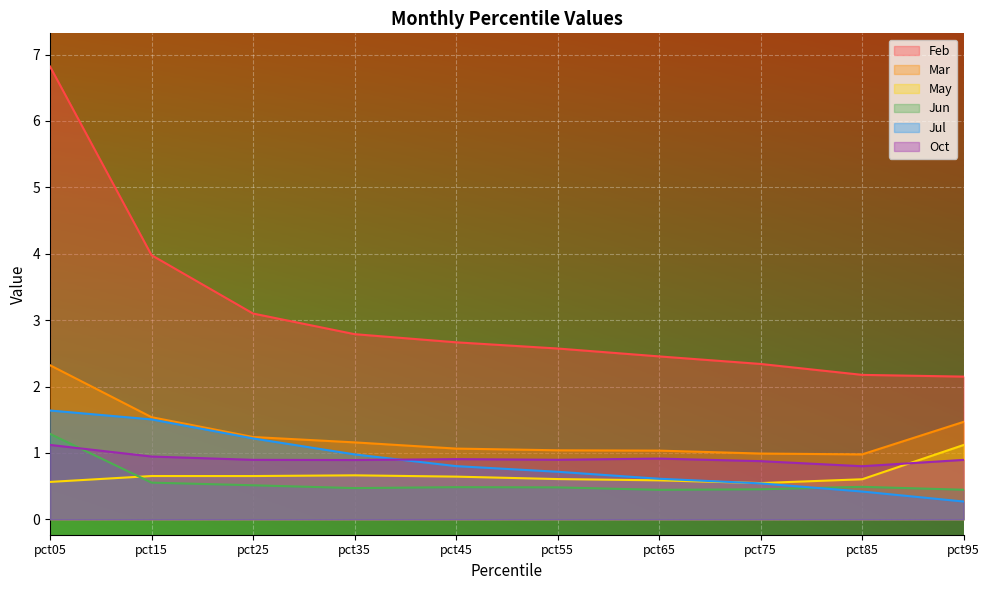

What is the sum of all Jul values?

8.7